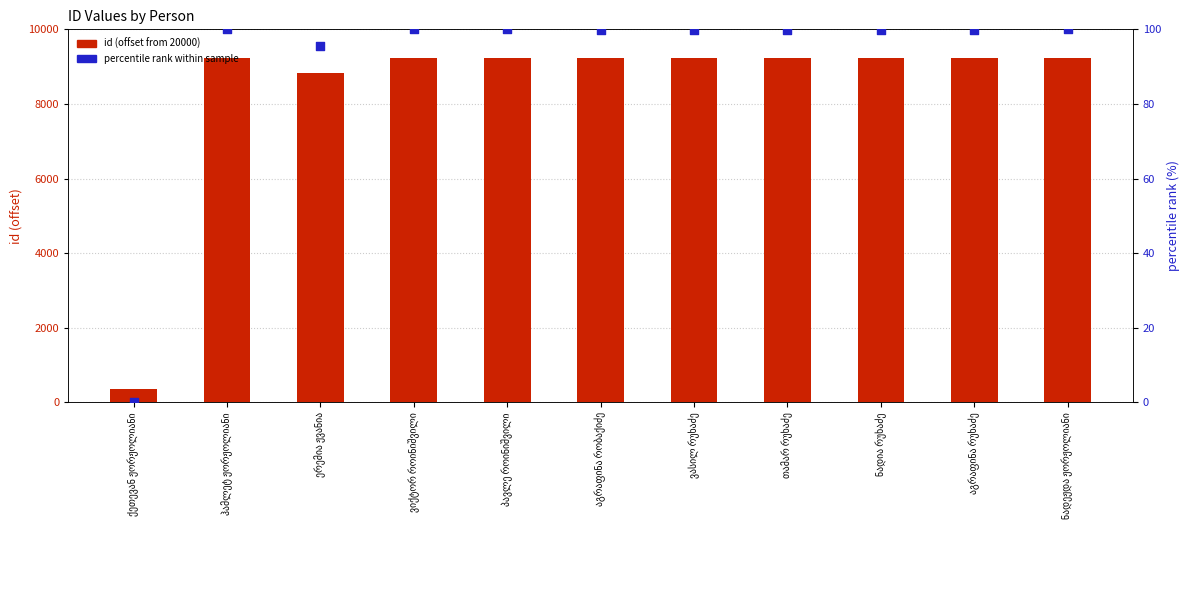

What is the total value across all series at ვასილ რუხაძე?

9334.9